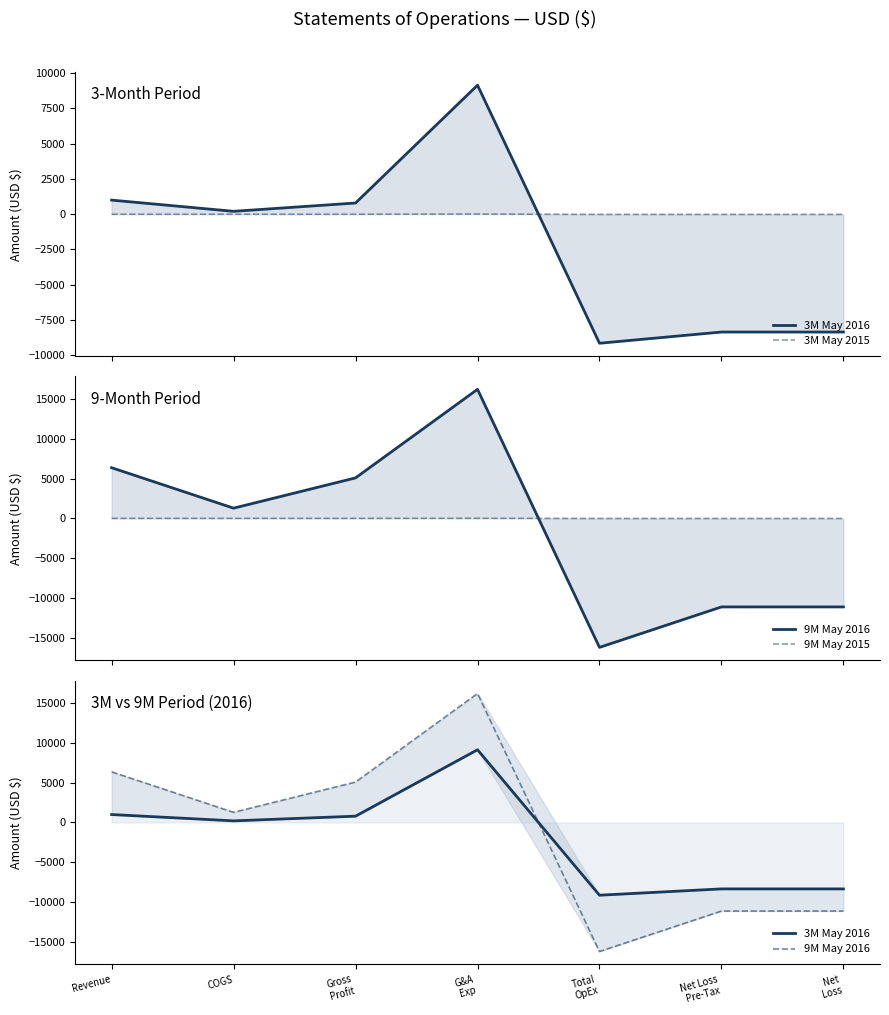

At which category does 9M May 2016 reach its first local peak?

G&A
Exp